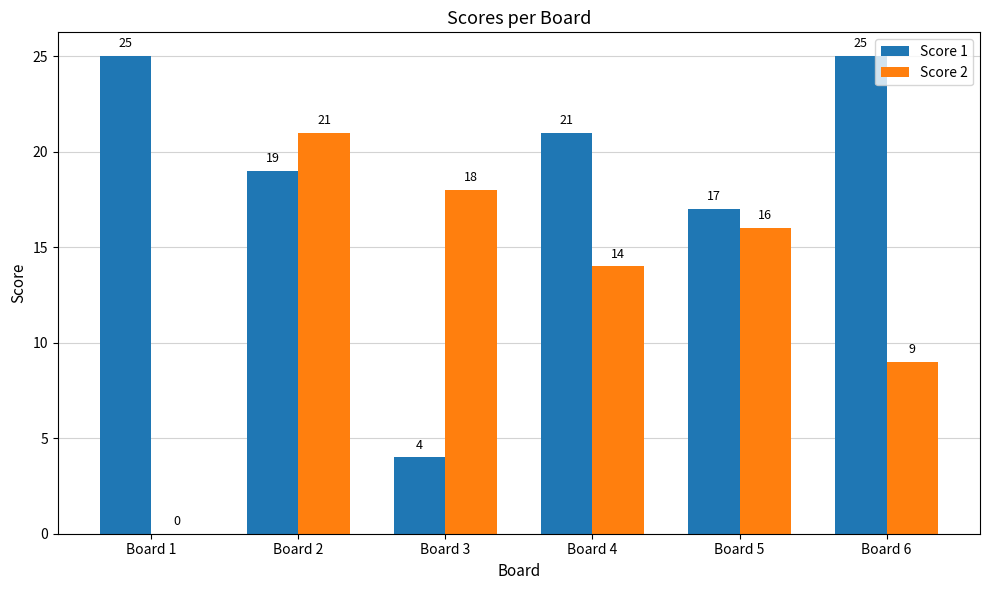

How many groups of bars are there?

6